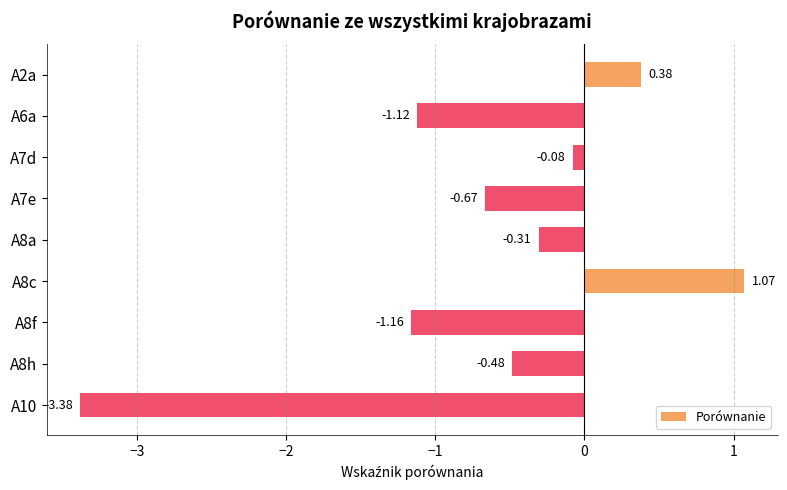

Which category has the lowest value across all series?

A10